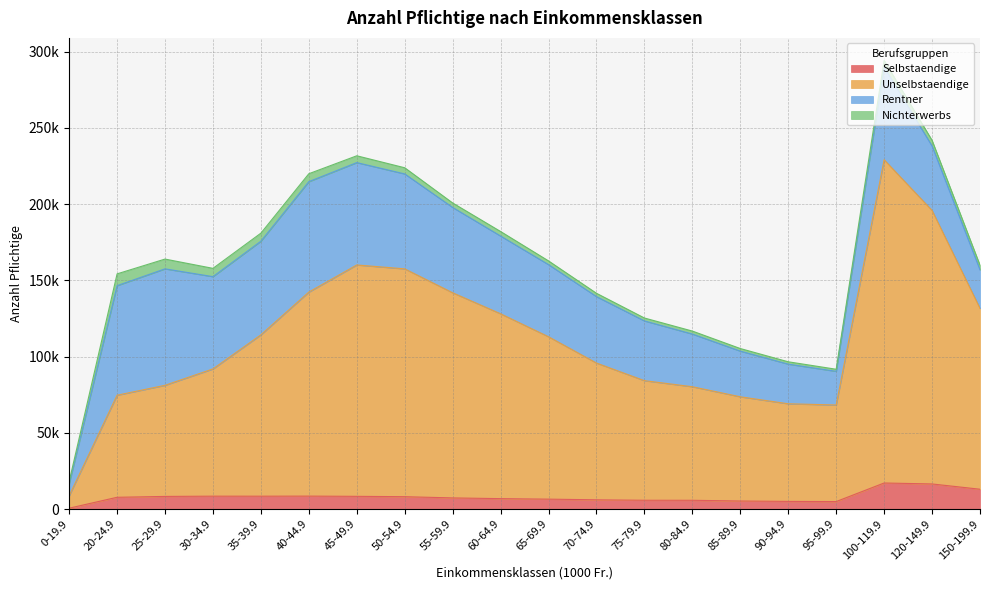

How many interior local peaks does the Selbstaendige series have?

3